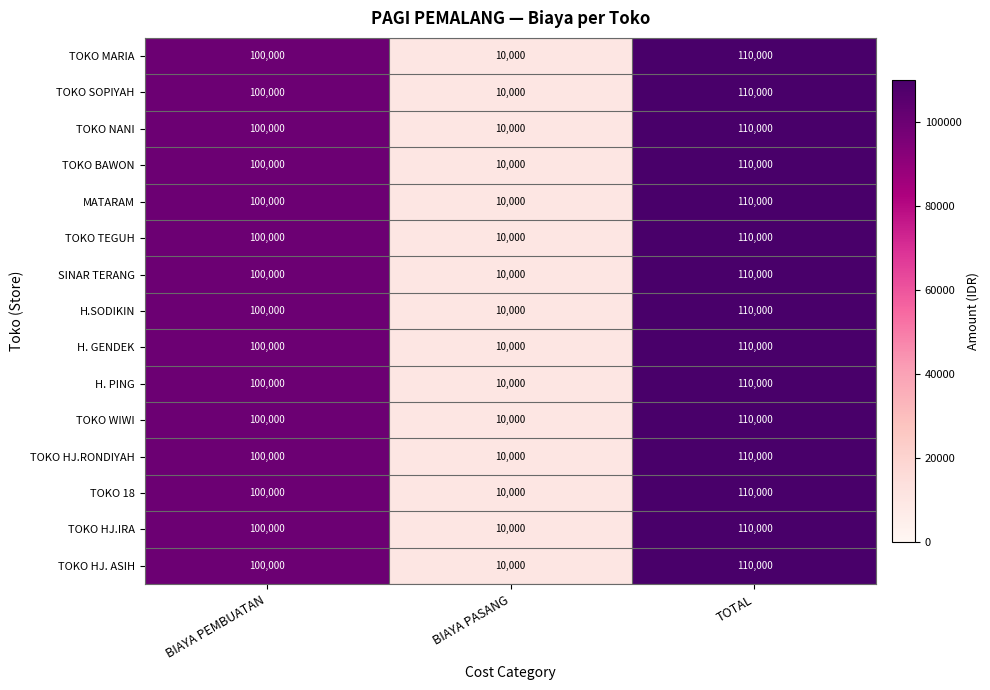

What is the smallest value displayed?

10000